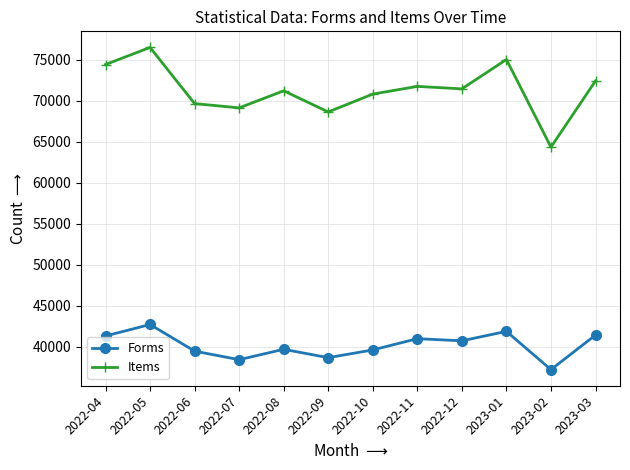

True or false: Items has a value of 71233 at 2022-08.

True